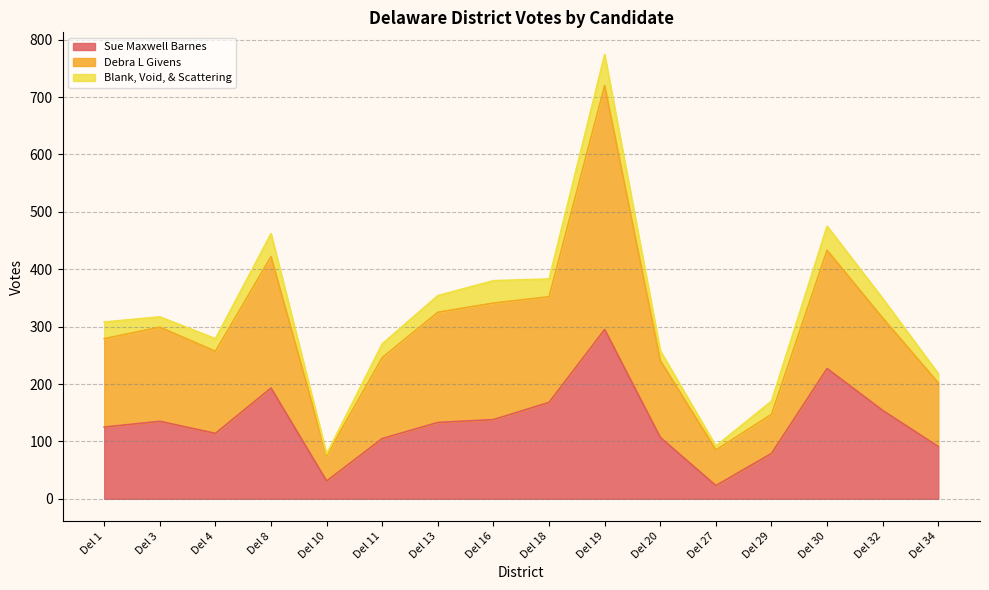

At which category is the sum across all series the highest?

Del 19